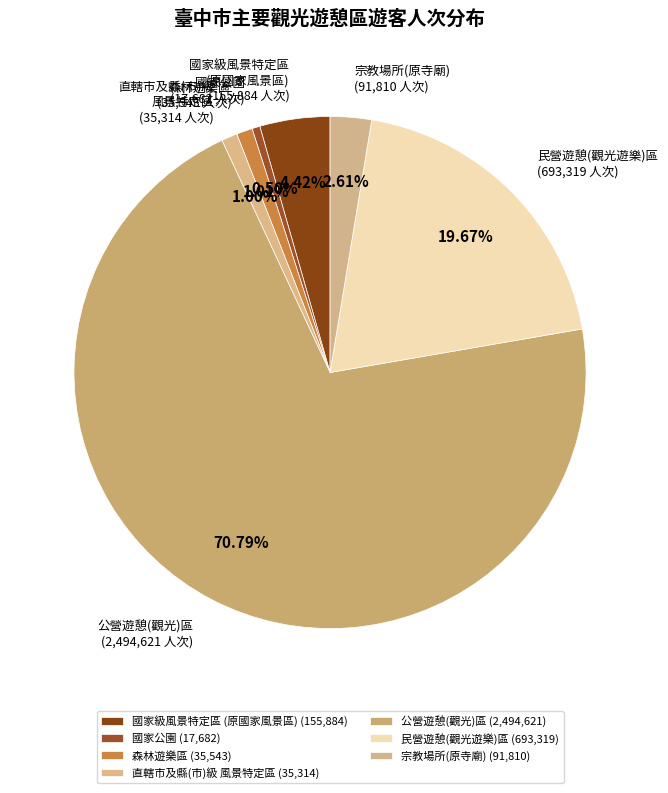

What is the ratio of the value at 國家公園 to the value at 直轄市及縣(市)級 風景特定區?

0.5